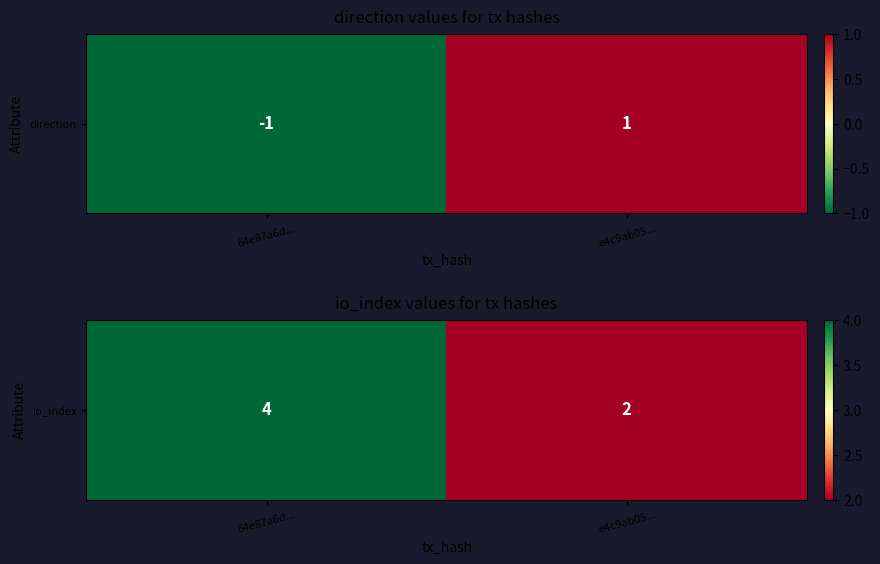

What is the smallest value displayed?

2